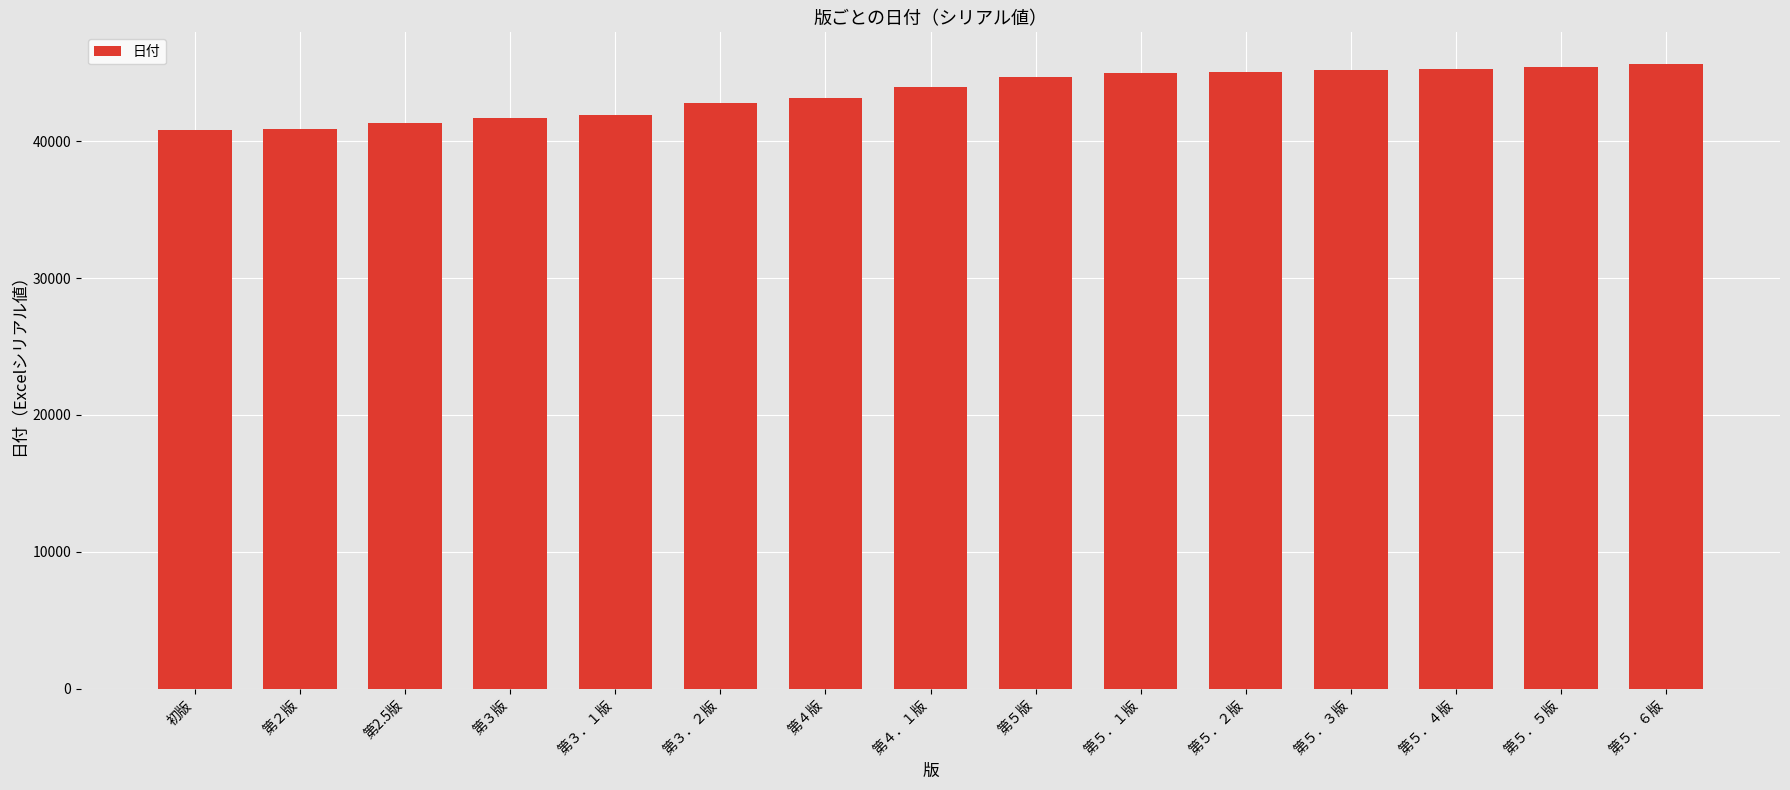

True or false: the data shows 19733 at 第2.5版.

False